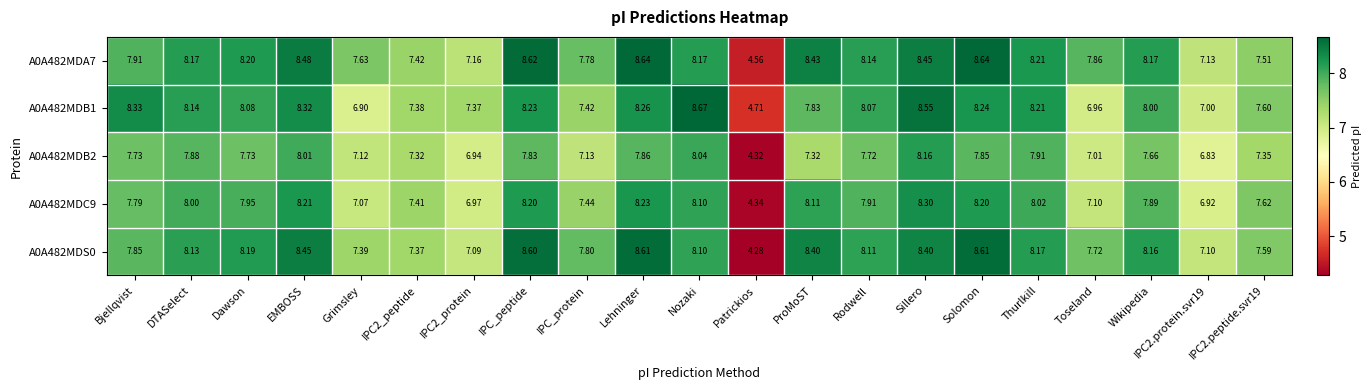

Where is A0A482MDB1 nearest to the value 6?

Grimsley